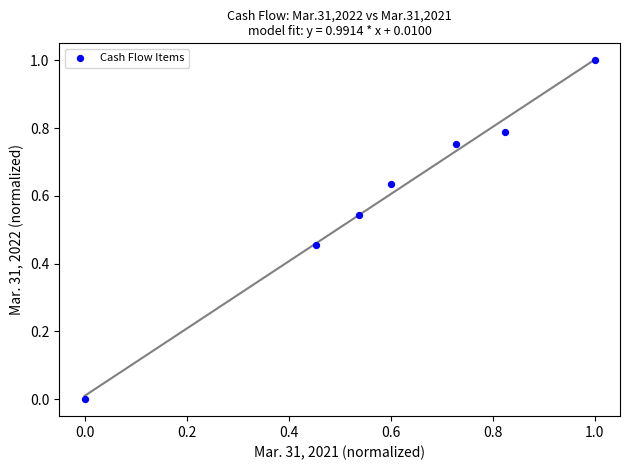

What is the range of Y values (max minus min)?

1.0